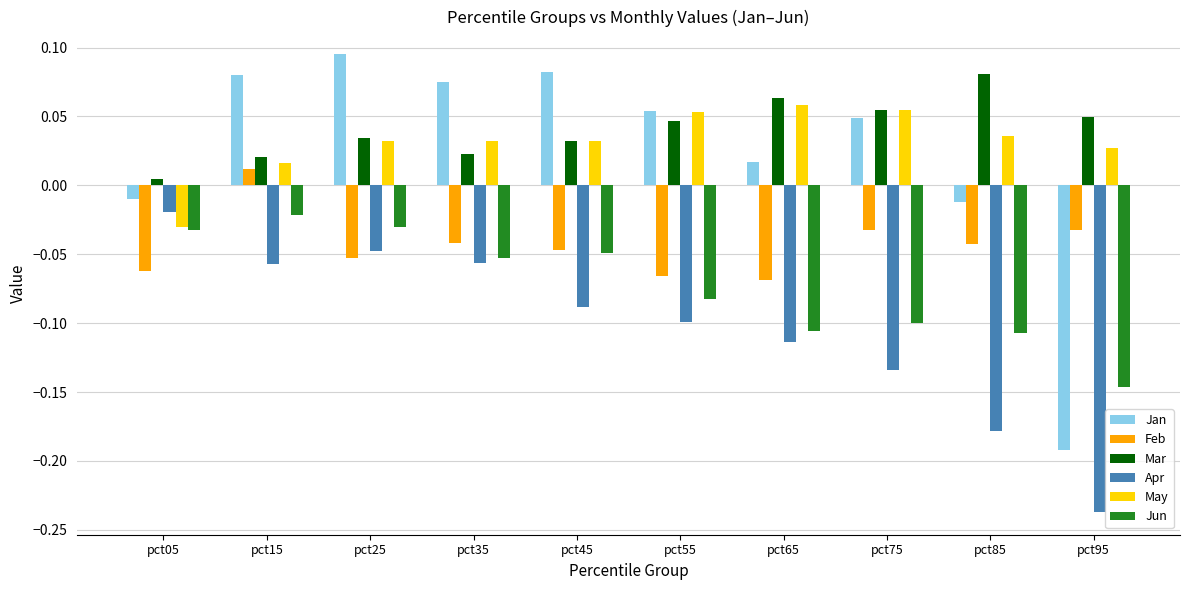

The value of Mar at pct95 is 0.1. True or false?

False